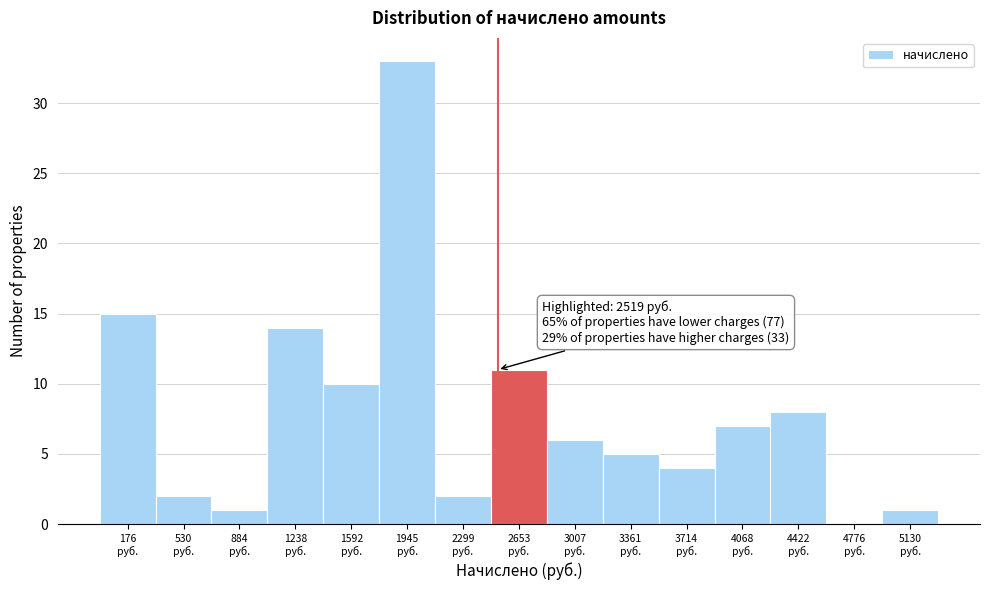

Which range on the x-axis has the tallest bar?

1750 to 2100